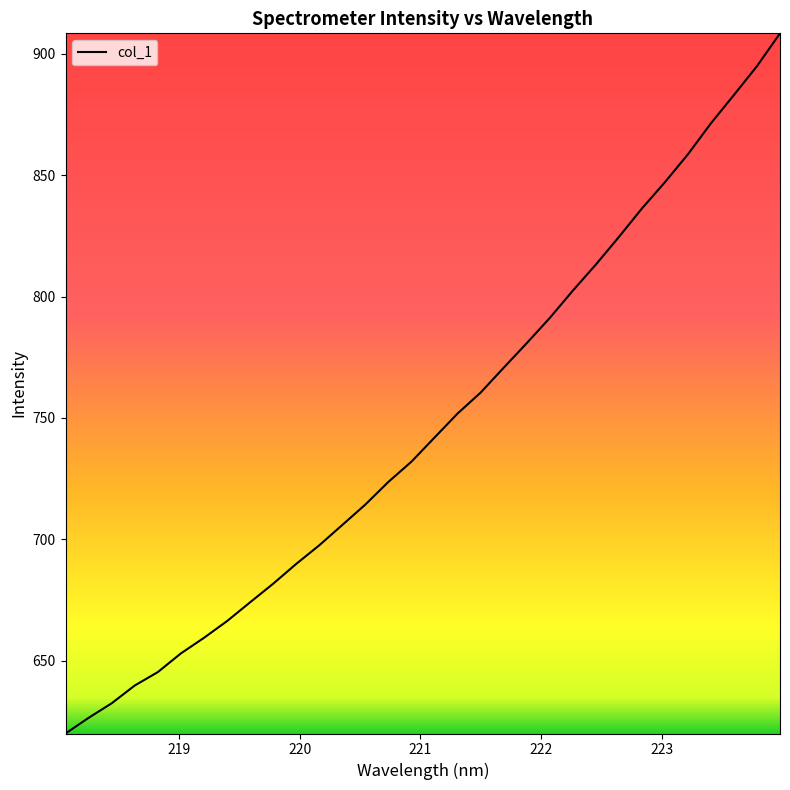

What is the difference between the maximum and minimum values?

288.5